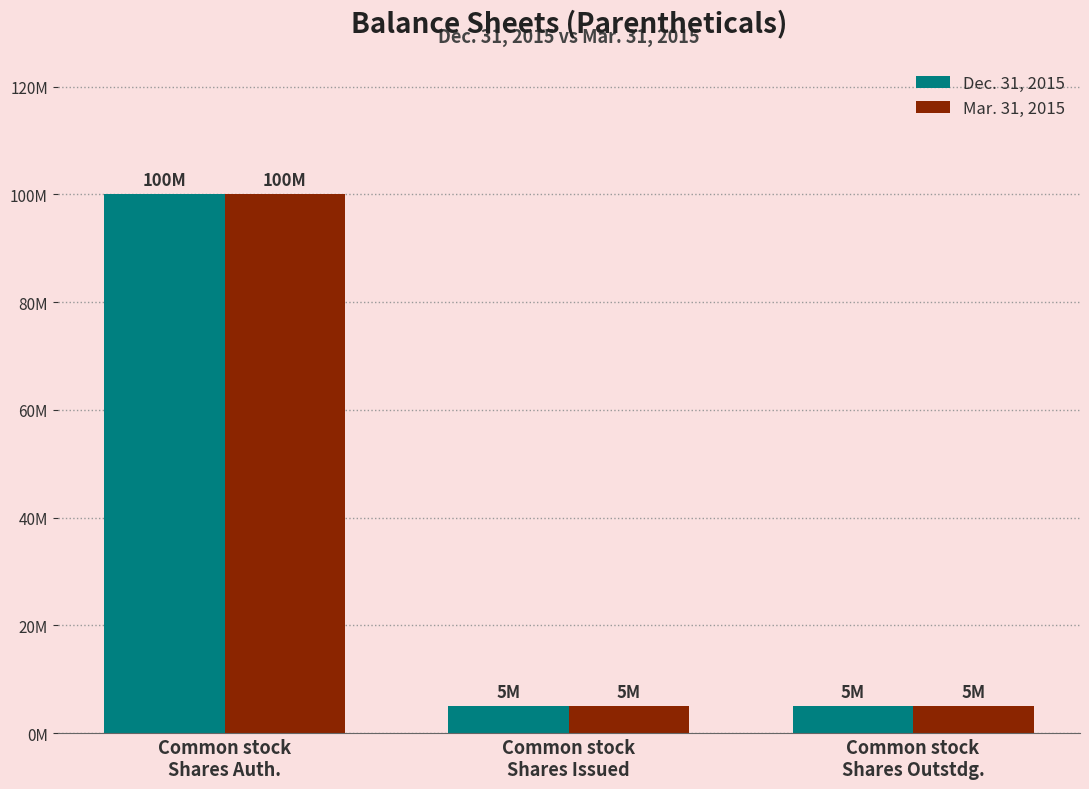

What are all the series names shown in the legend?

Dec. 31, 2015, Mar. 31, 2015